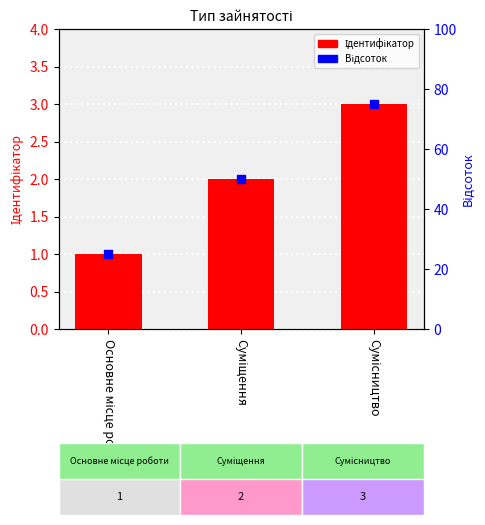

What is the total value across all series at Сумісництво?

78